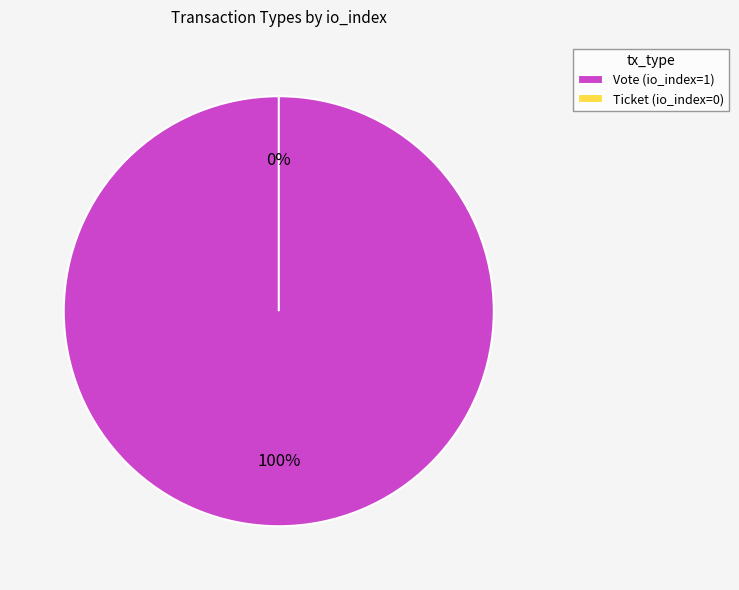

Rank the categories by value from highest to lowest.

Vote, Ticket